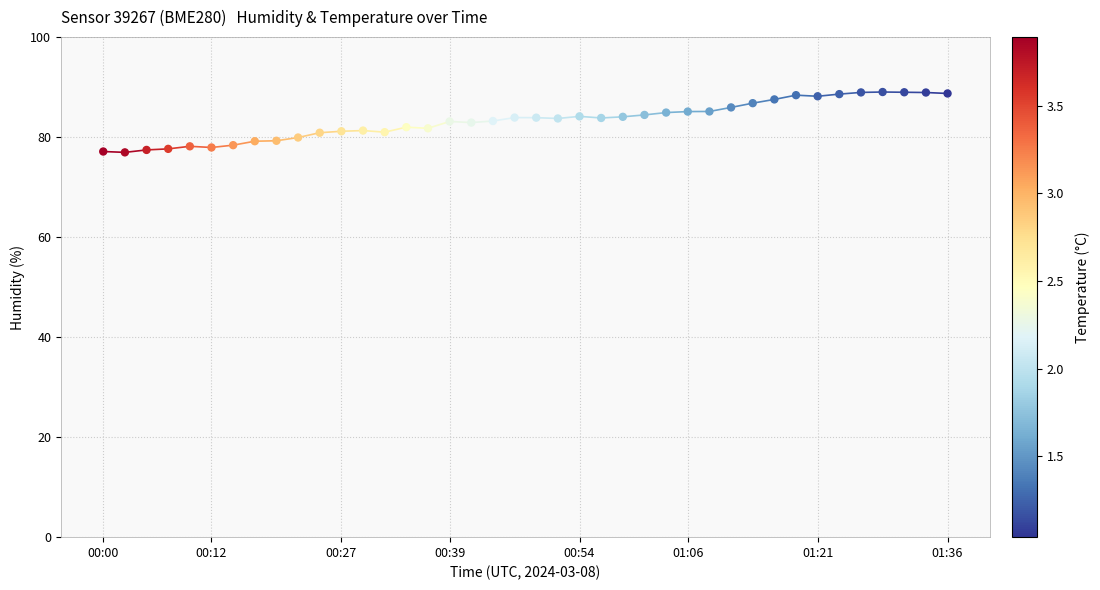

What is the range of Y values (max minus min)?

12.1